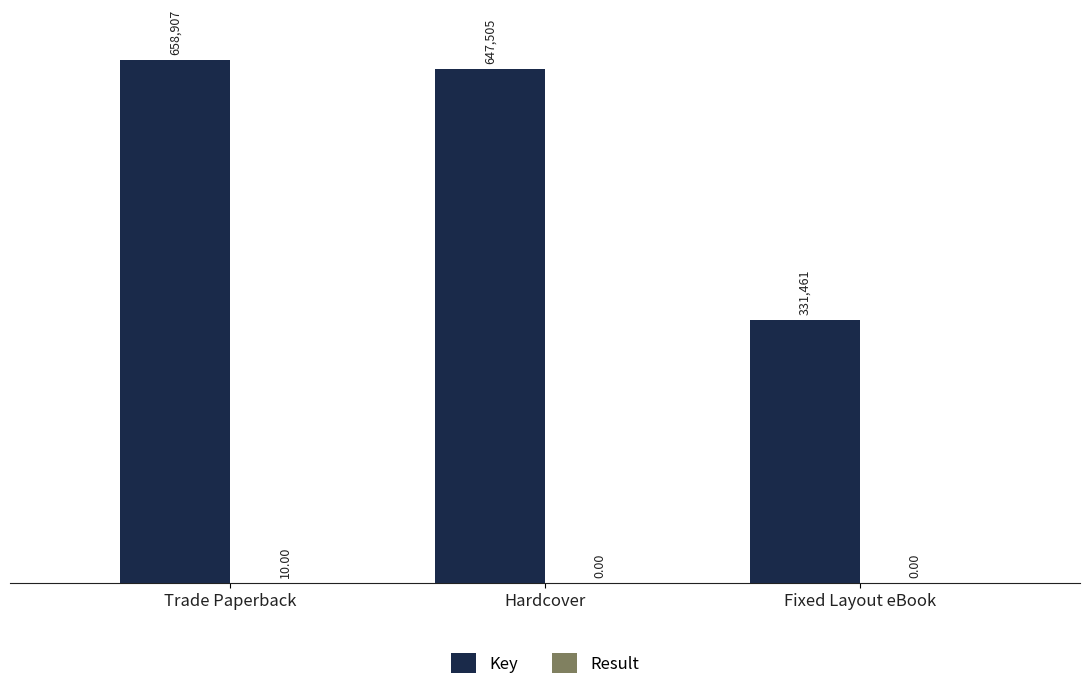

What is the maximum value shown in the chart?

658907